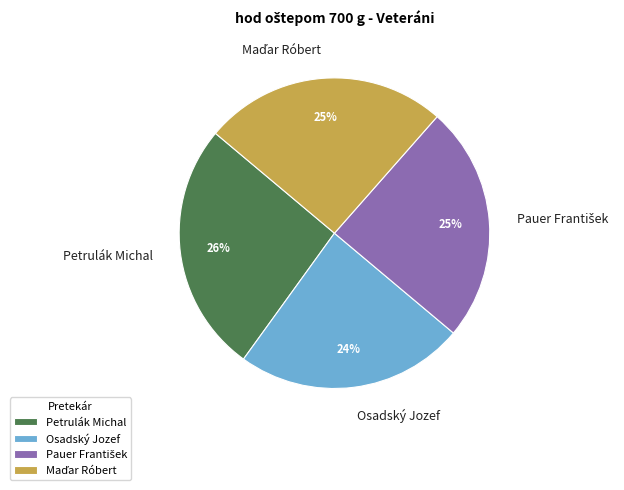

To the nearest percent, what portion does Petrulák Michal represent?

26%